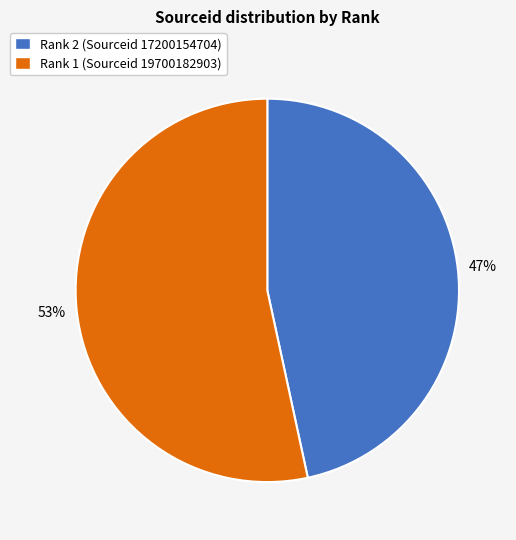

Rank the categories by value from lowest to highest.

Rank 2 (Sourceid 17200154704), Rank 1 (Sourceid 19700182903)